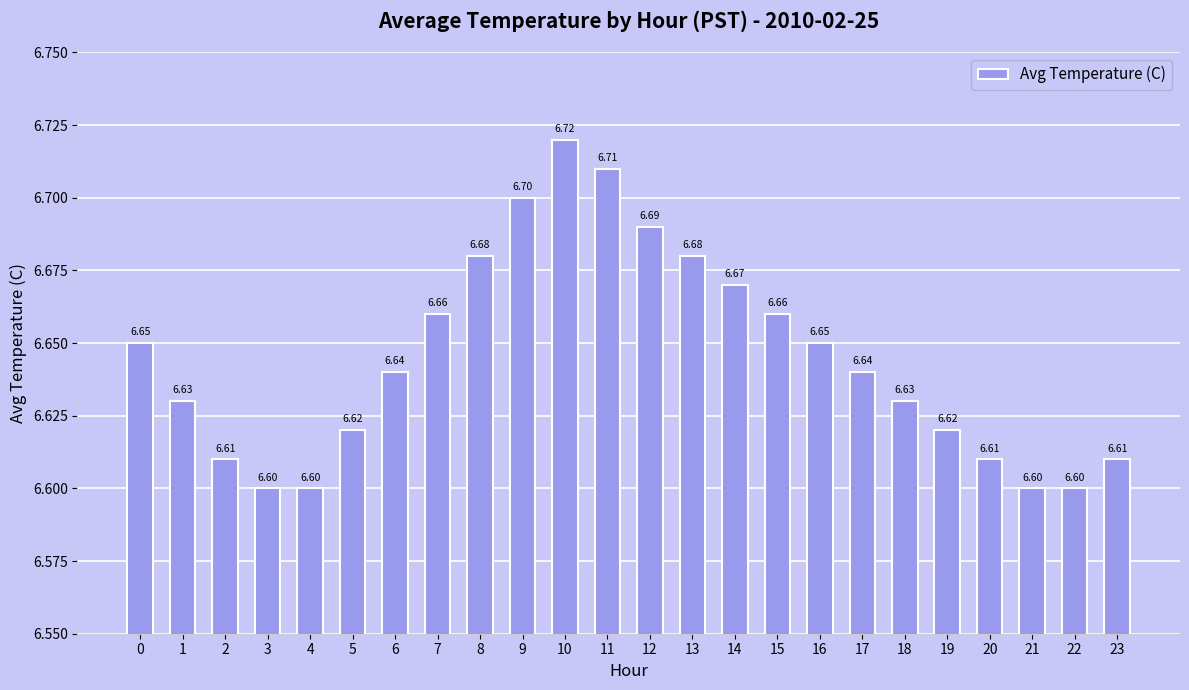

What is the ratio of the value at 23 to the value at 16?

1.0